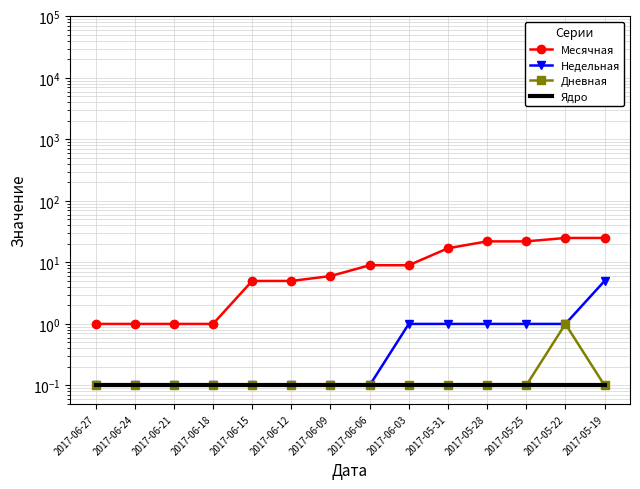

Which has a higher value, 2017-06-15 or 2017-06-27?

2017-06-15